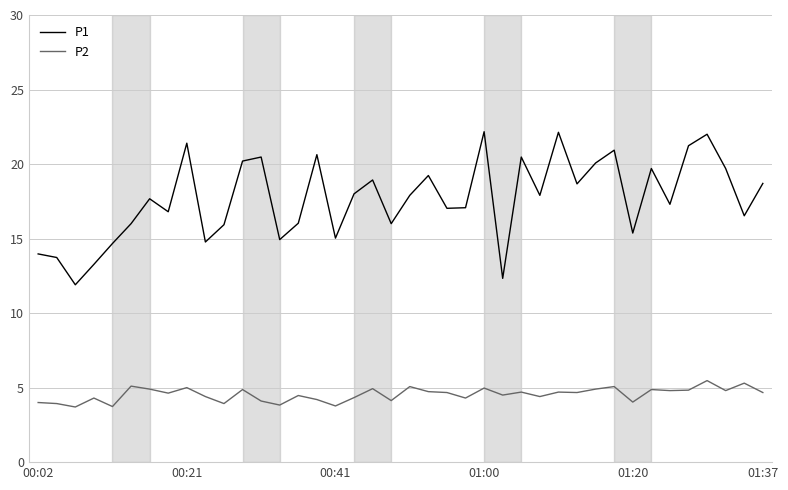

What are all the series names shown in the legend?

P1, P2